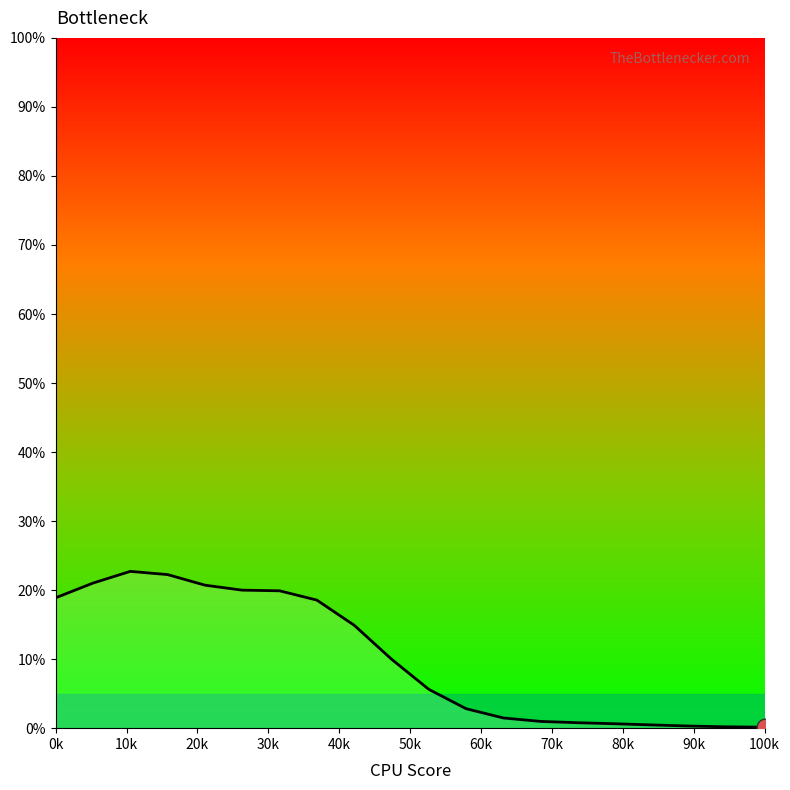

Does the chart display data point markers on the line(s)?

No